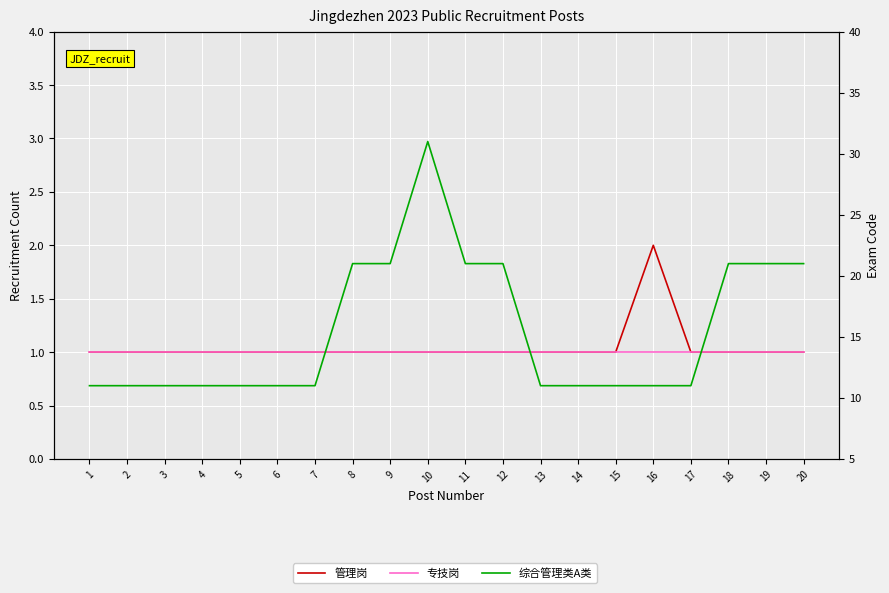

Which has a higher value, 17 or 1?

17